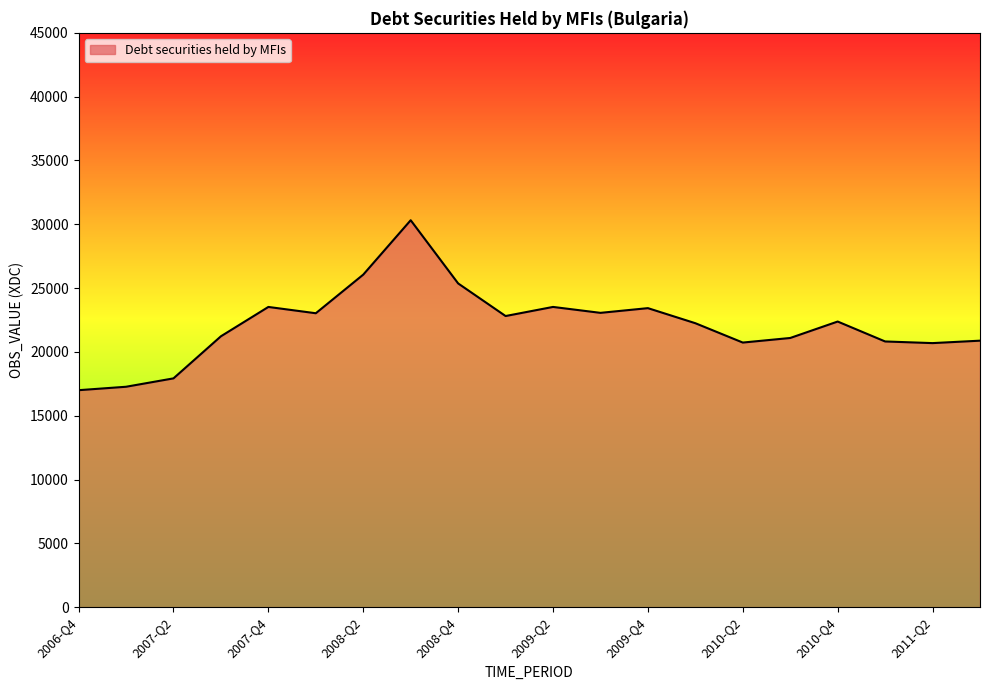

What is the smallest value displayed?

17000